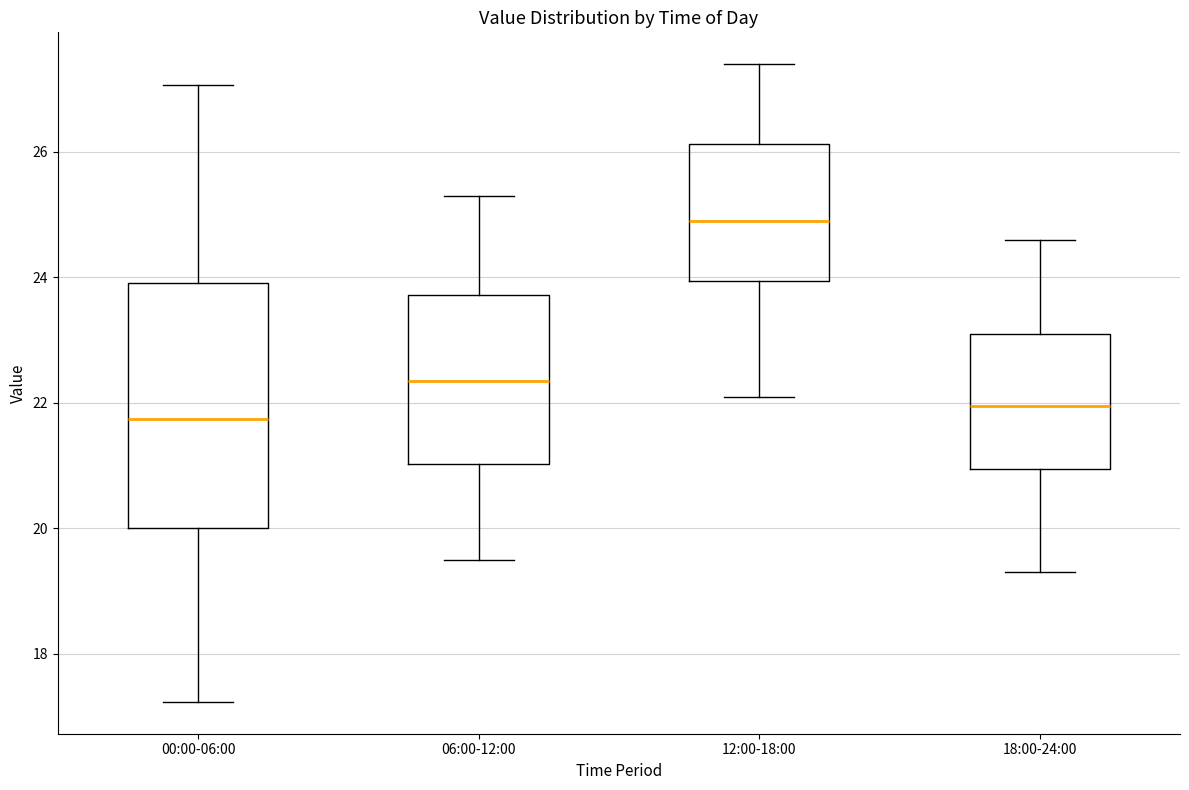

Reading left to right, read every box against the y-axis: the position of its median line, the range the box covers, and the ends of its whiskers. The values are not printed on the chart, so give them approximately, as read against the axis.

00:00-06:00: median 21.8, box 20.0 to 24.0, whiskers 17.2 to 27.0
06:00-12:00: median 22.4, box 21.0 to 23.8, whiskers 19.6 to 25.4
12:00-18:00: median 25.0, box 24.0 to 26.2, whiskers 22.2 to 27.4
18:00-24:00: median 22.0, box 21.0 to 23.2, whiskers 19.4 to 24.6